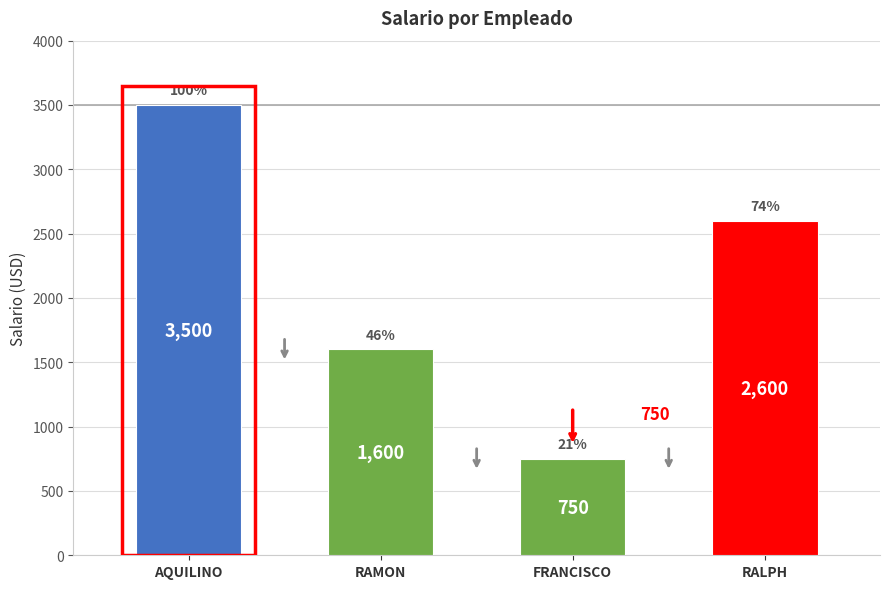

Reading left to right, what are all the values shown in this chart?

3500	1600	750	2600